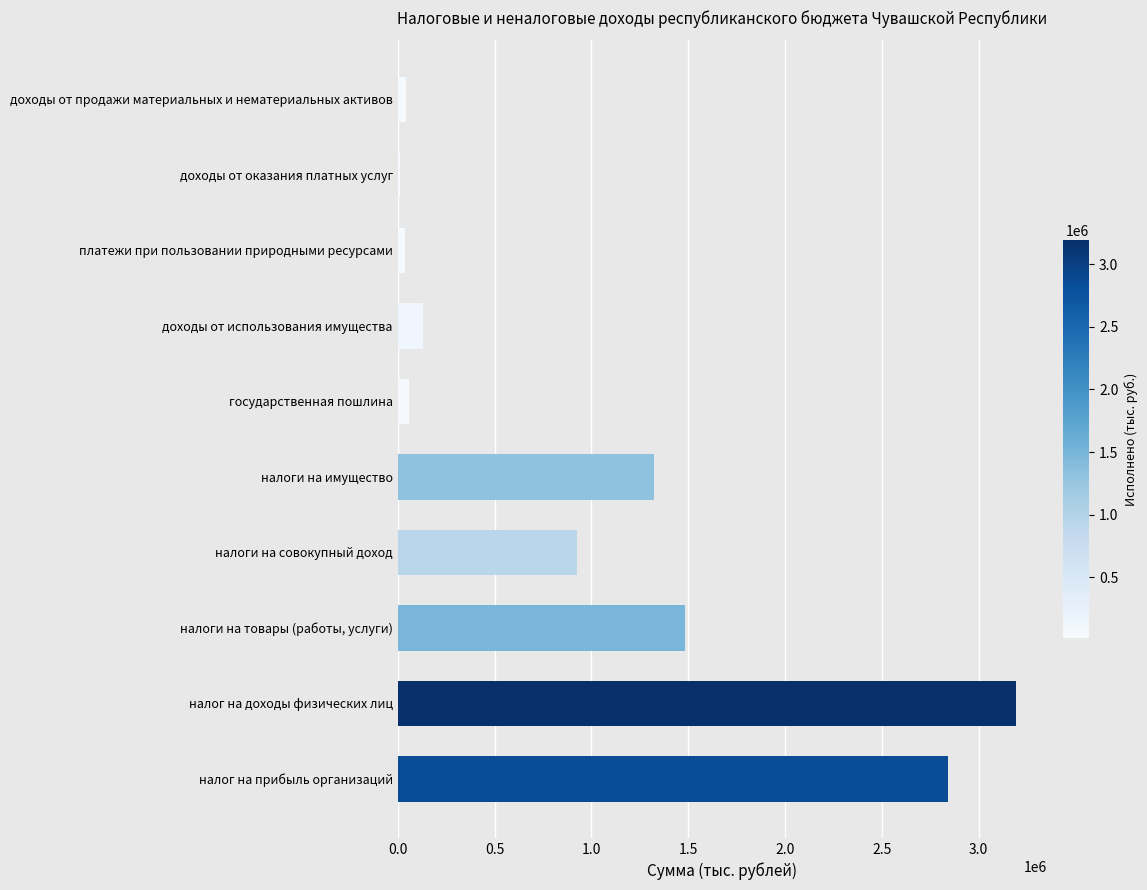

What is the change in value from налоги на товары (работы, услуги) to налоги на совокупный доход?

-559556.8